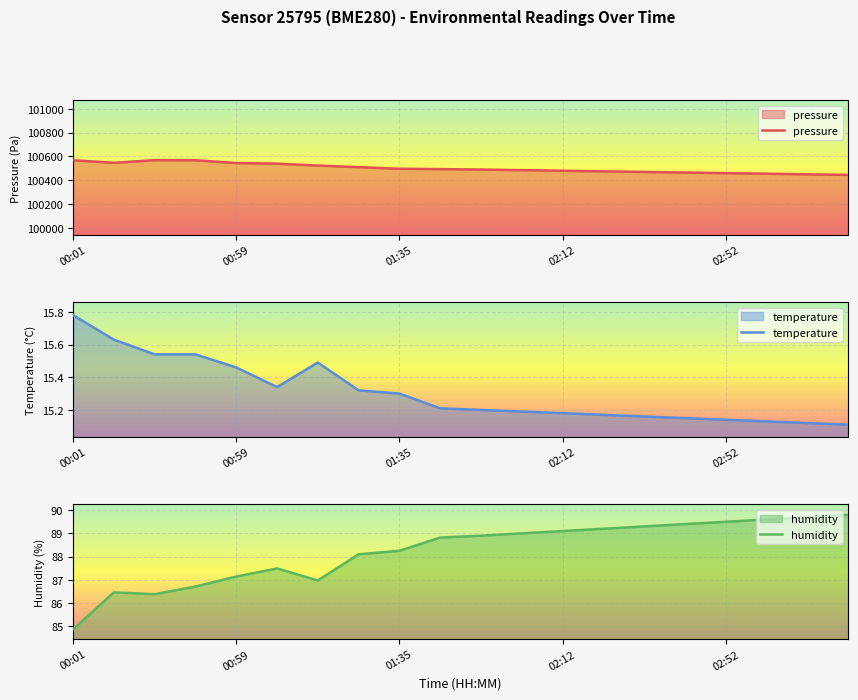

True or false: temperature and humidity intersect in this chart.

False